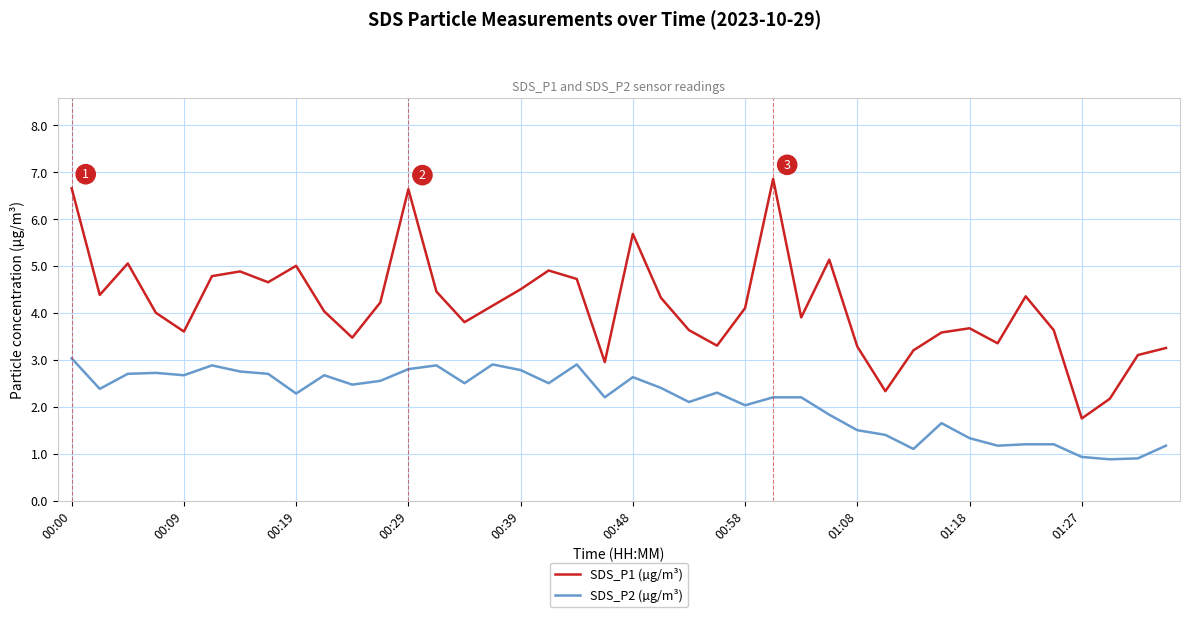

Which series has the largest total across all categories?

SDS_P1 (µg/m³)